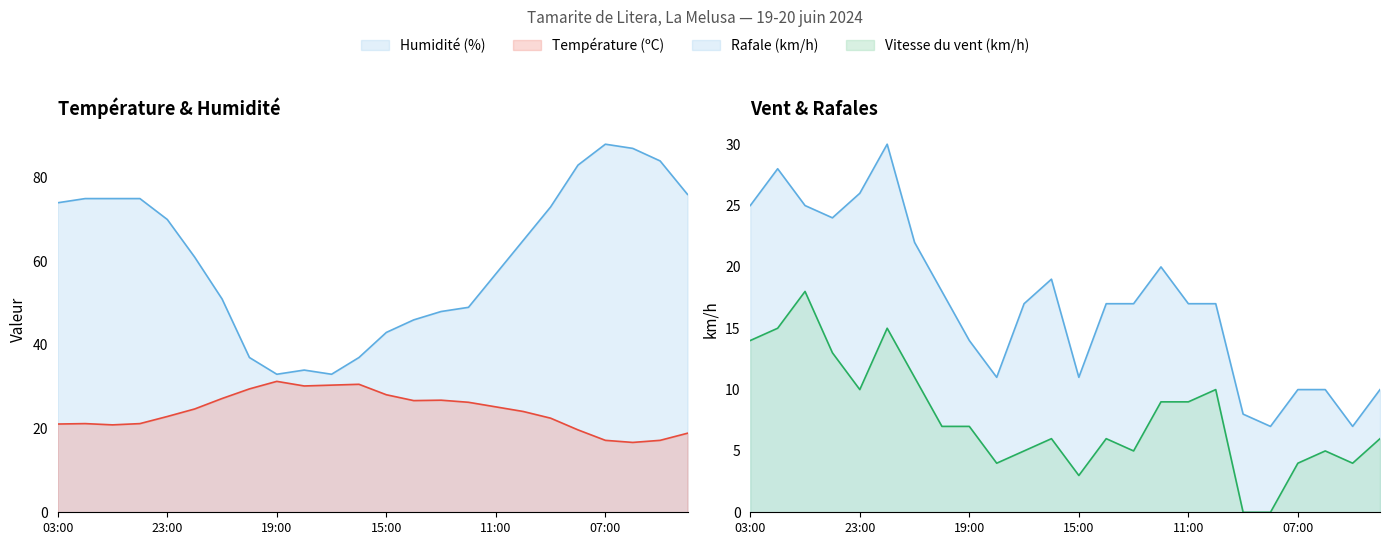

List the labels in order of Température (ºC) value, largest first.

19:00, 16:00, 17:00, 18:00, 20:00, 15:00, 21:00, 13:00, 14:00, 12:00, 11:00, 22:00, 10:00, 23:00, 09:00, 02:00, 00:00, 03:00, 01:00, 08:00, 04:00, 07:00, 05:00, 06:00